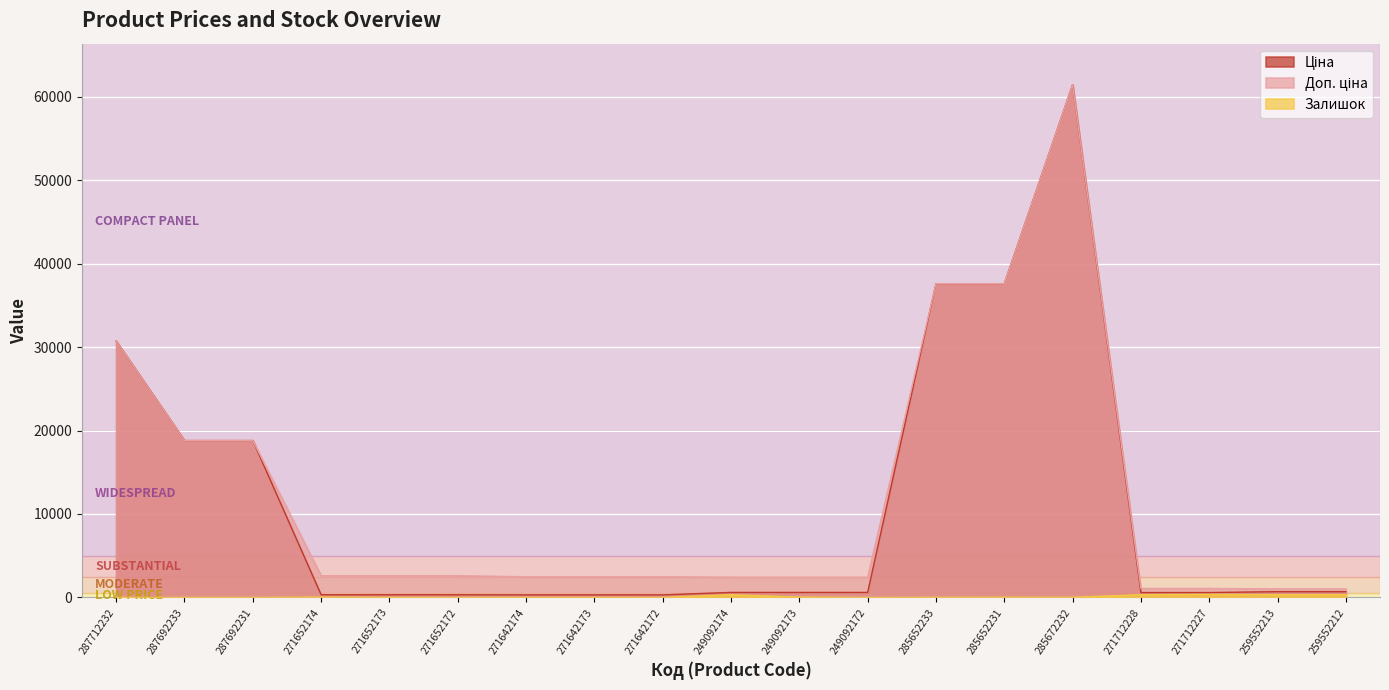

Is the value of Доп. ціна at 287712232 greater than the value of Ціна at 271642174?

Yes